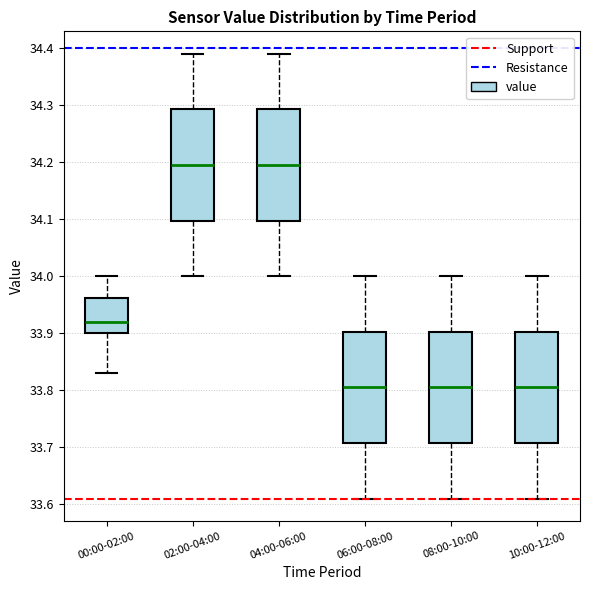

Reading left to right, transcribe this box plot: for each box, give where its median line is, the range the box spans, and where its two whiskers end, as read against the y-axis. The values are not printed on the chart, so give them approximately, as read against the axis.

00:00-02:00: median 33.92, box 33.90 to 33.96, whiskers 33.83 to 34.00
02:00-04:00: median 34.20, box 34.10 to 34.29, whiskers 34.00 to 34.39
04:00-06:00: median 34.20, box 34.10 to 34.29, whiskers 34.00 to 34.39
06:00-08:00: median 33.81, box 33.71 to 33.90, whiskers 33.61 to 34.00
08:00-10:00: median 33.81, box 33.71 to 33.90, whiskers 33.61 to 34.00
10:00-12:00: median 33.81, box 33.71 to 33.90, whiskers 33.61 to 34.00